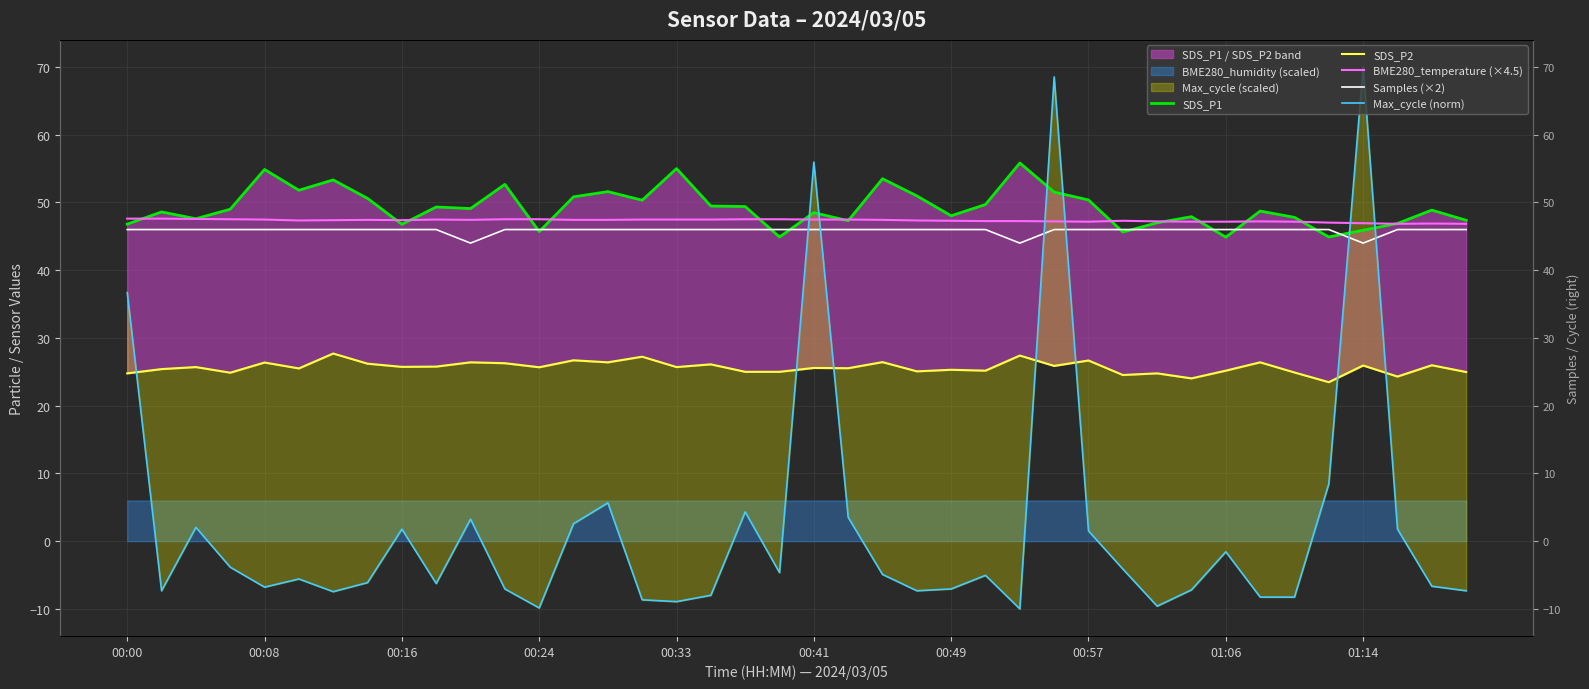

True or false: Samples (×2) has a value of 46.0 at 37.

True